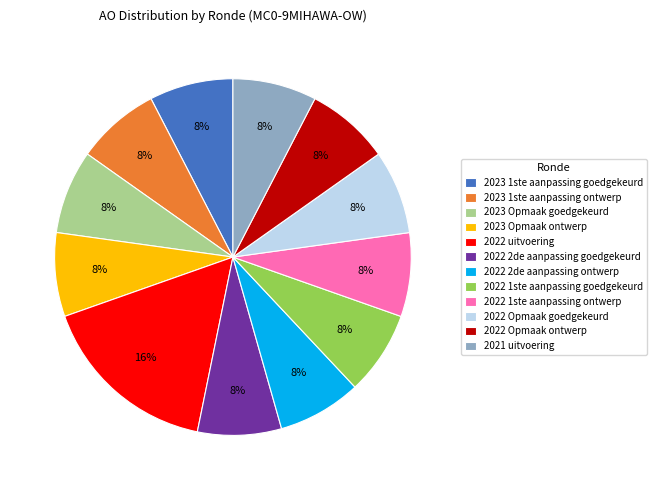

What percentage is the 2022 Opmaak ontwerp slice, to the nearest percent?

8%